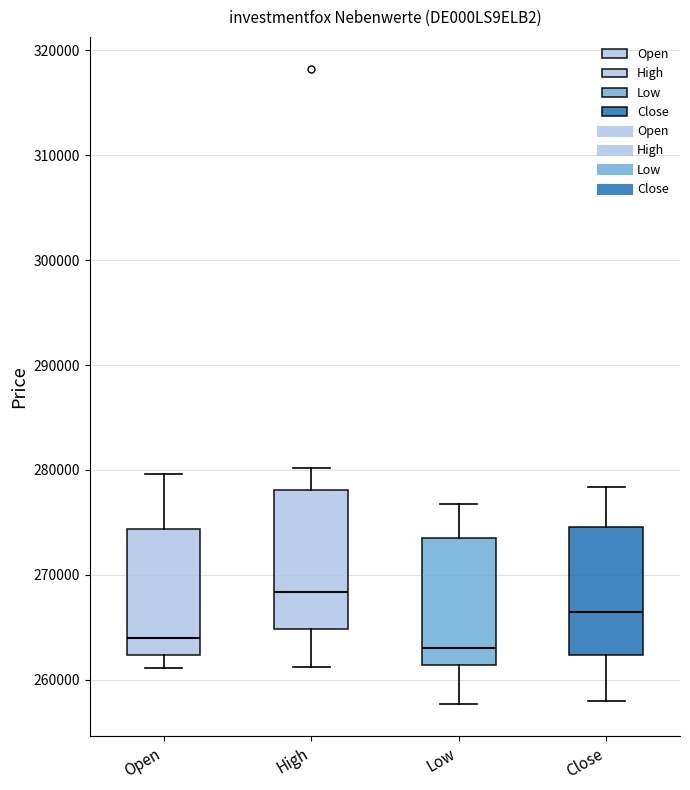

Reading left to right, transcribe this box plot: for each box, give where its median line is, the range the box spans, and where its two whiskers end, as read against the y-axis. The values are not printed on the chart, so give them approximately, as read against the axis.

Open: median 264000, box 262000 to 274000, whiskers 261000 to 280000
High: median 268000, box 265000 to 278000, whiskers 261000 to 280000
Low: median 263000, box 261000 to 274000, whiskers 258000 to 277000
Close: median 266000, box 262000 to 275000, whiskers 258000 to 278000